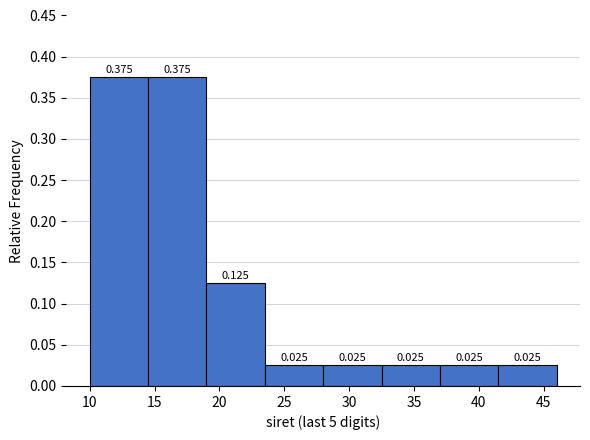

Reading left to right, transcribe this chart: for each bar, give the range it covers on the x-axis and its height.

10.0 to 14.5: 0.375
14.5 to 19.0: 0.375
19.0 to 23.5: 0.125
23.5 to 28.0: 0.025
28.0 to 32.5: 0.025
32.5 to 37.0: 0.025
37.0 to 41.5: 0.025
41.5 to 46.0: 0.025